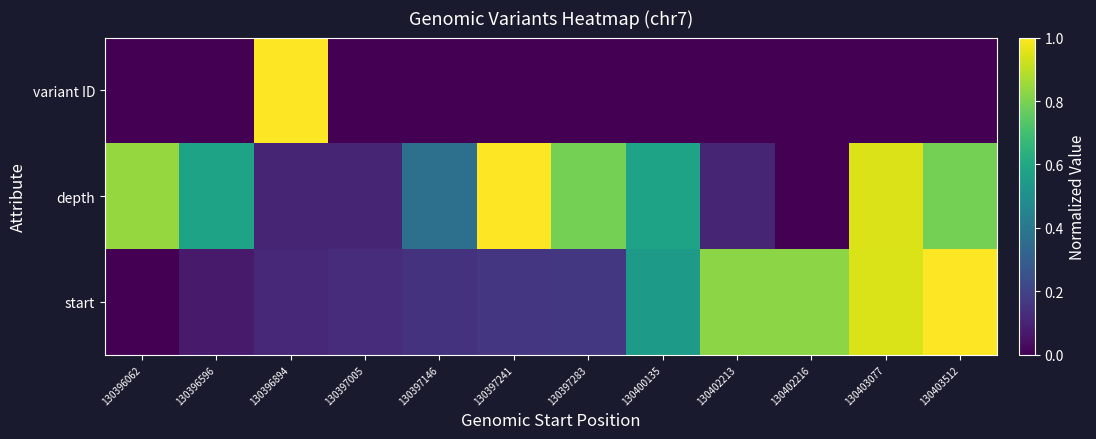

Which series changed the most between 130400135 and 130402216?

depth